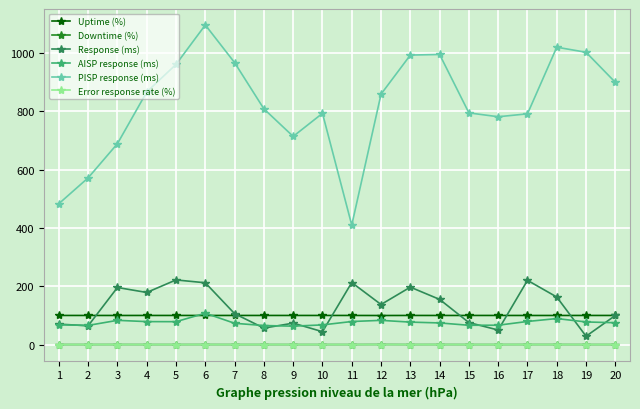

At how many categories does at least one series exceed 181?

20